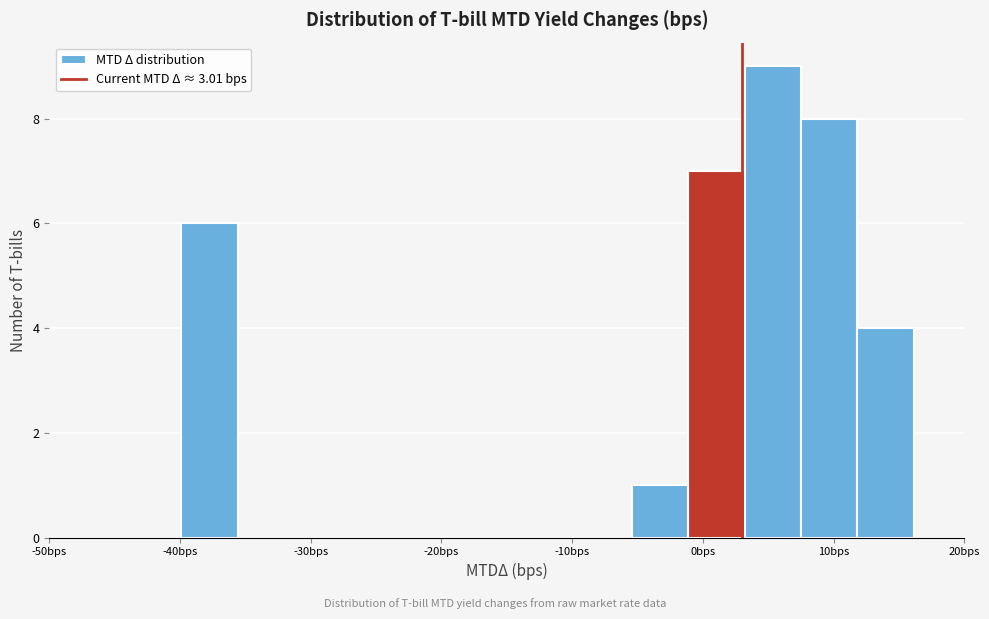

How tall is the bar that spans -1 to 3 on the x-axis? Neither the bar edges nor the heights are printed on the chart, so give them approximately, as read against the axes.

7